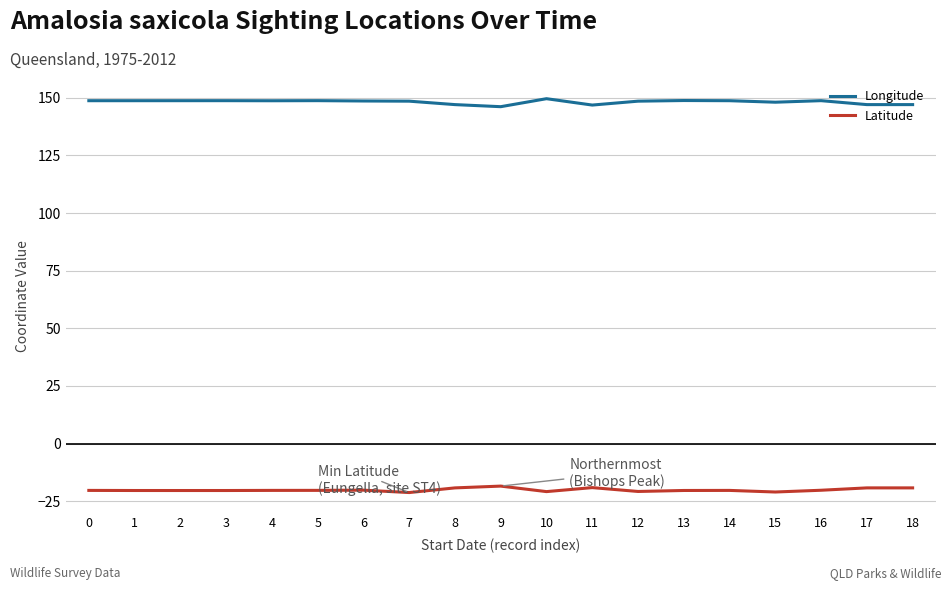

True or false: Longitude and Latitude intersect in this chart.

False